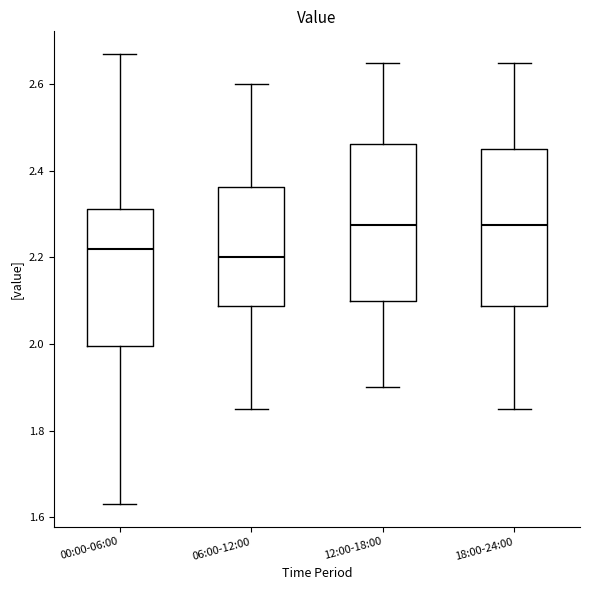

Reading left to right, read every box against the y-axis: the position of its median line, the range the box covers, and the ends of its whiskers. The values are not printed on the chart, so give them approximately, as read against the axis.

00:00-06:00: median 2.22, box 2.00 to 2.32, whiskers 1.64 to 2.68
06:00-12:00: median 2.20, box 2.08 to 2.36, whiskers 1.86 to 2.60
12:00-18:00: median 2.28, box 2.10 to 2.46, whiskers 1.90 to 2.66
18:00-24:00: median 2.28, box 2.08 to 2.46, whiskers 1.86 to 2.66